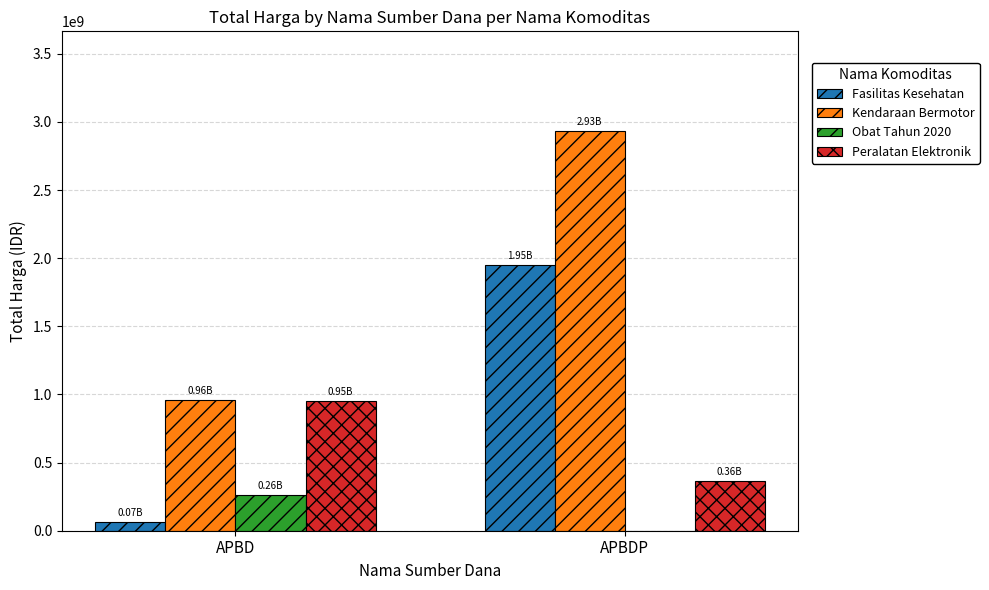

Does the chart contain stacked bars?

No